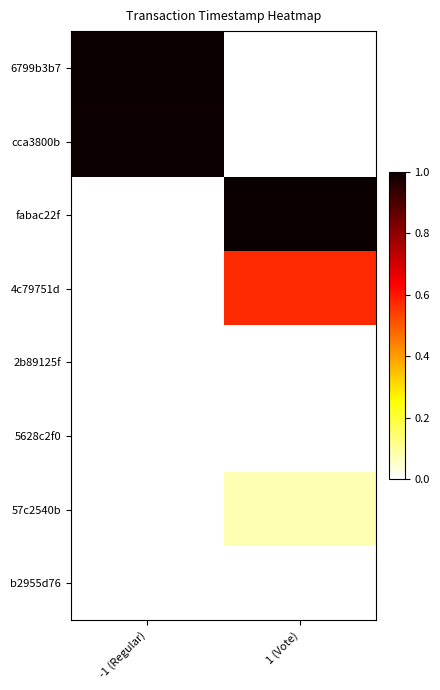

At -1 (Regular), list the series in order from smallest to largest.

fabac22f, 4c79751d, 5628c2f0, 57c2540b, b2955d76, 2b89125f, cca3800b, 6799b3b7